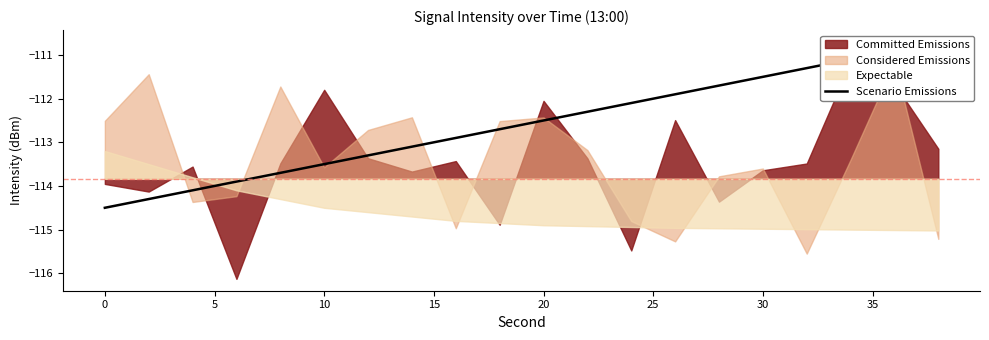

The value at 10 is -51.1. True or false?

False